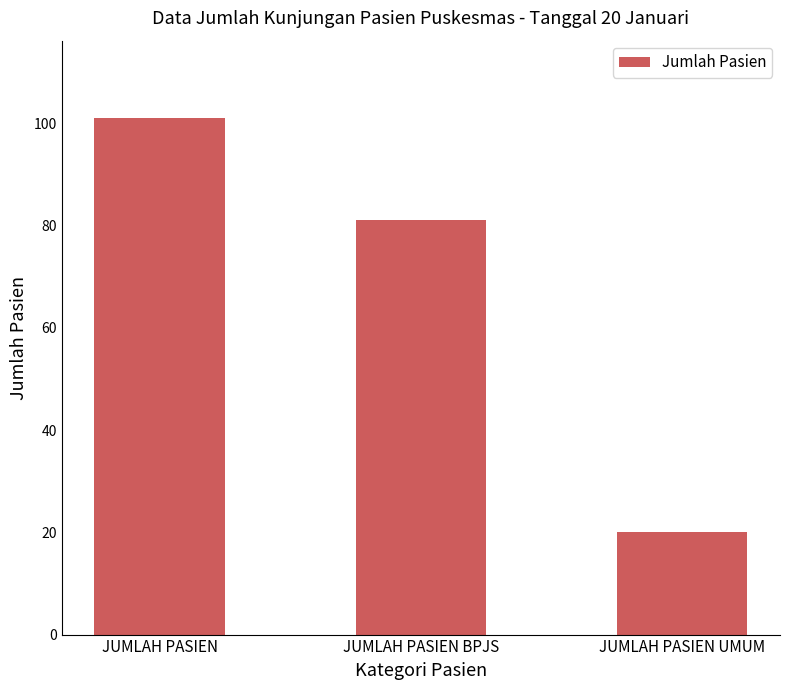

How many bars are there in total?

3